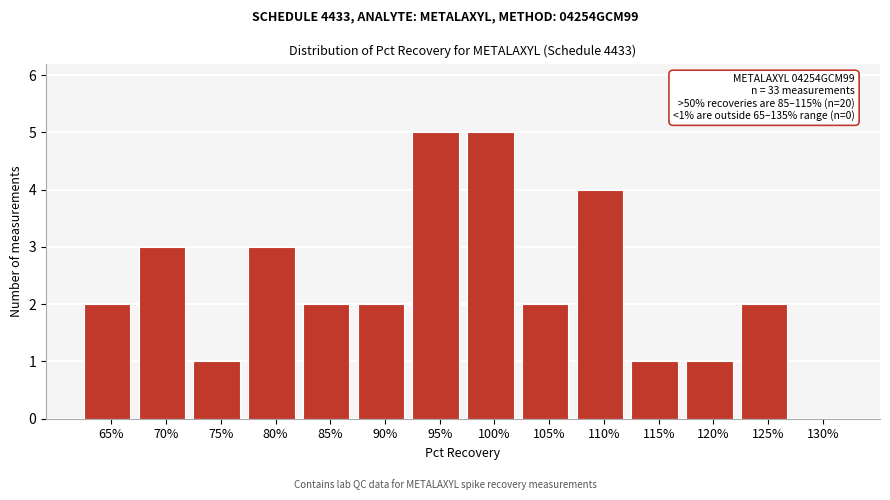

Reading left to right, transcribe all the data shown in this chart.

65%=2	70%=3	75%=1	80%=3	85%=2	90%=2	95%=5	100%=5	105%=2	110%=4	115%=1	120%=1	125%=2	130%=0